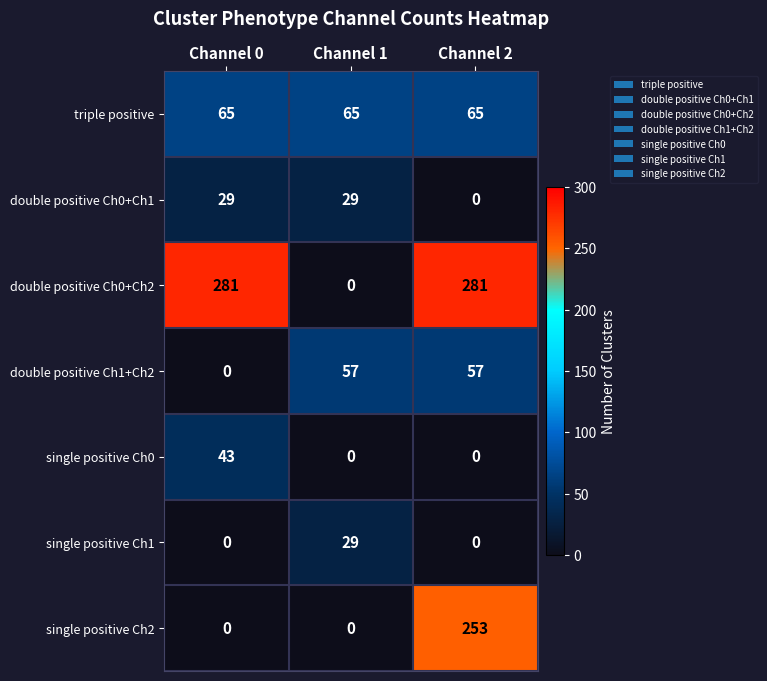

Reading left to right, what are all the values shown in this chart?

triple positive: 65	65	65
double positive Ch0+Ch1: 29	29	0
double positive Ch0+Ch2: 281	0	281
double positive Ch1+Ch2: 0	57	57
single positive Ch0: 43	0	0
single positive Ch1: 0	29	0
single positive Ch2: 0	0	253